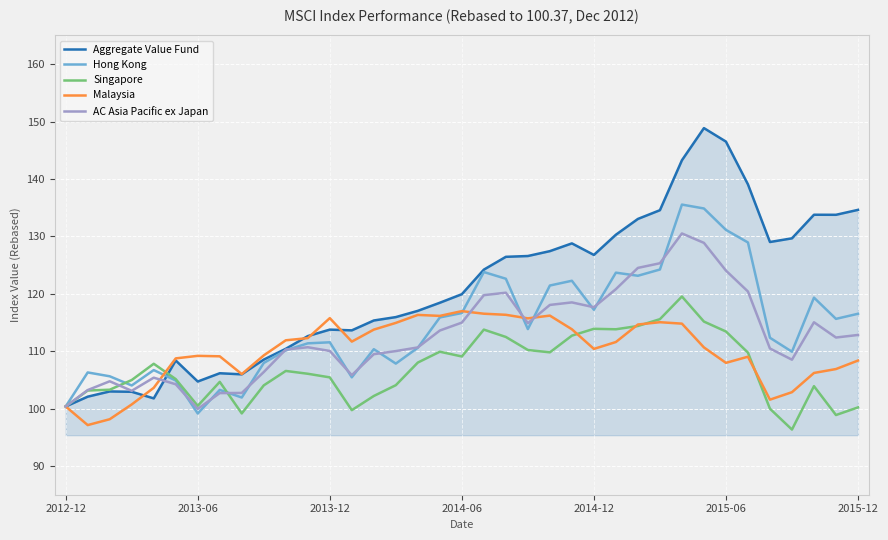

Which series has the largest total across all categories?

Aggregate Value Fund